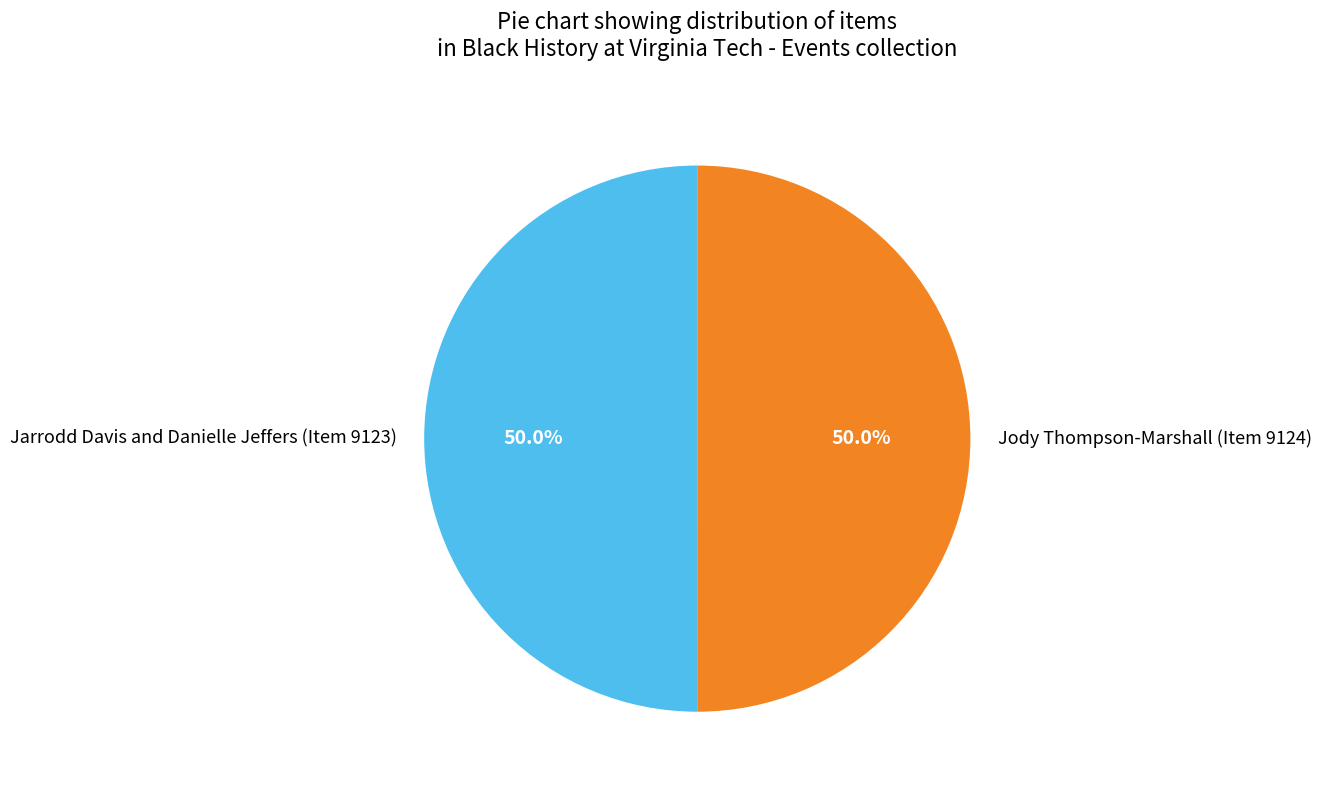

What is the ratio of the value at Jody Thompson-Marshall (Item 9124) to the value at Jarrodd Davis and Danielle Jeffers (Item 9123)?

1.0